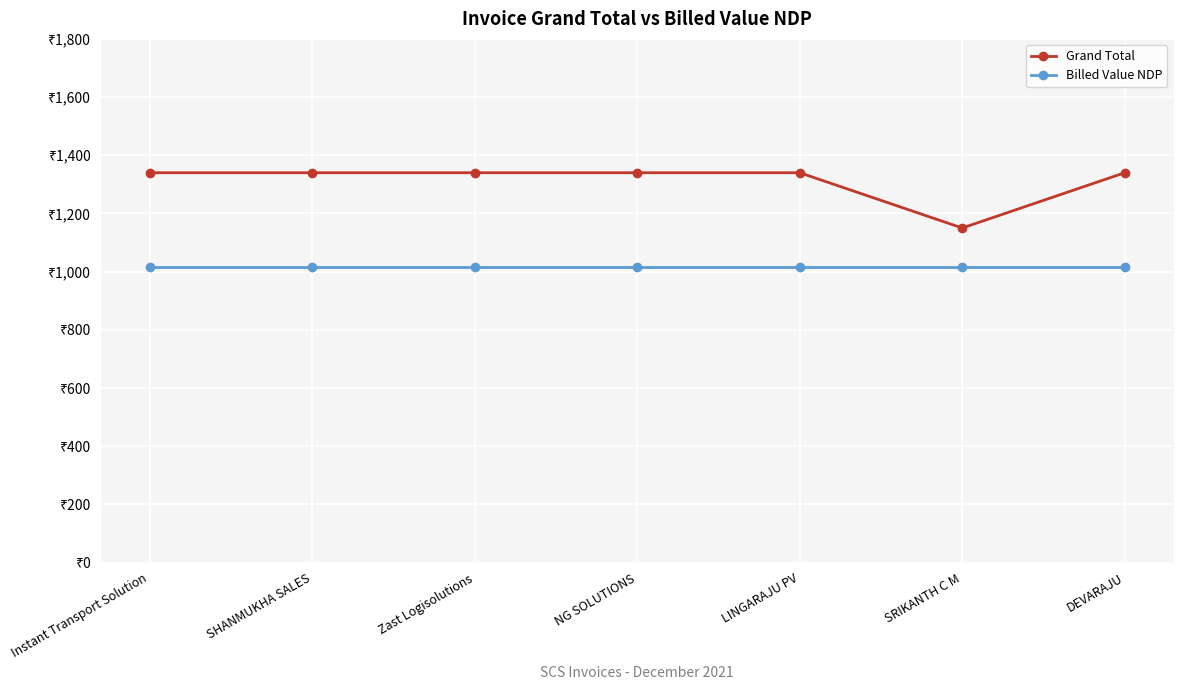

Reading left to right, extract all data points from this chart.

Grand Total: 1340	1340	1340	1340	1340	1150	1340
Billed Value NDP: 1015	1015	1015	1015	1015	1015	1015